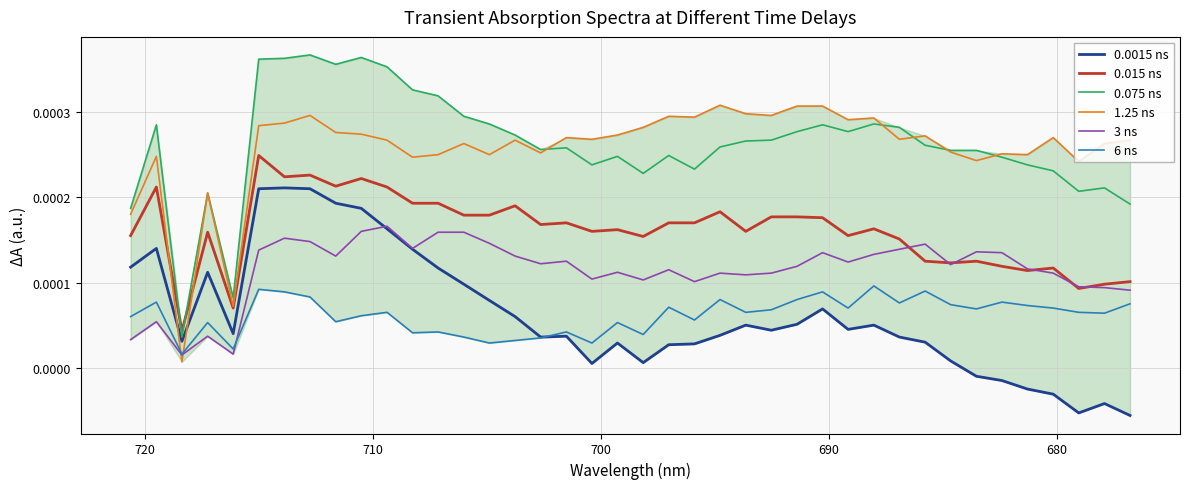

Is this an area chart (filled region under the line)?

No